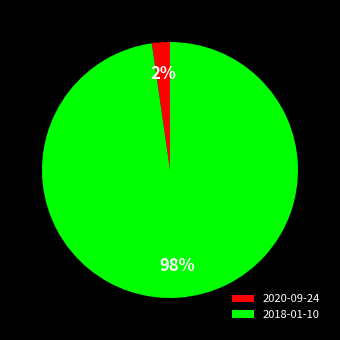

To the nearest percent, what portion does 2018-01-10 represent?

98%